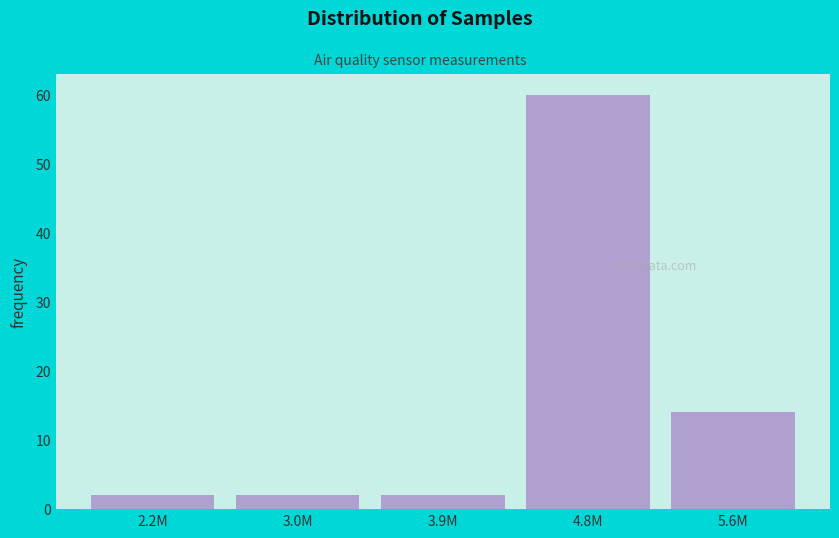

Reading left to right, extract all data points from this chart.

2	2	2	60	14